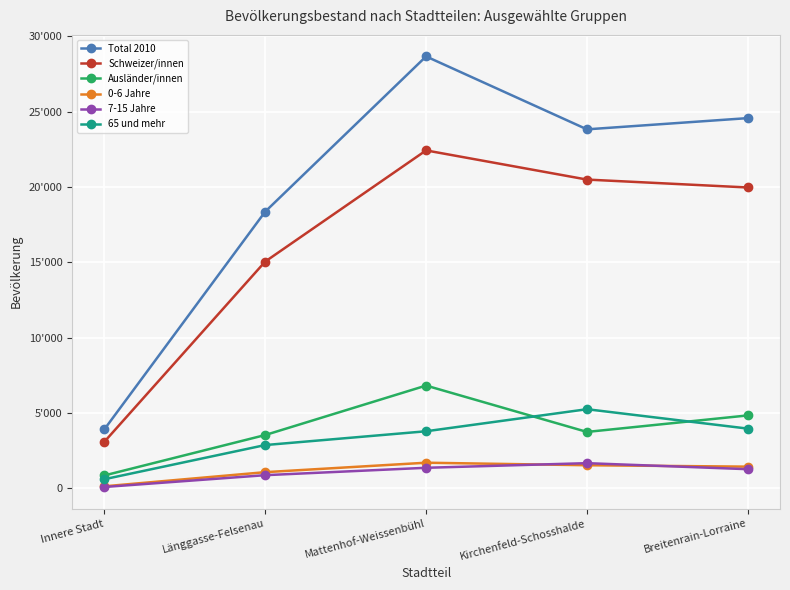

Reading right to left, transcribe all the data shown in this chart.

Total 2010: 24563	23818	28658	18355	3903
Schweizer/innen: 19959	20484	22420	15042	3078
Ausländer/innen: 4831	3735	6812	3529	846
0-6 Jahre: 1431	1524	1692	1065	126
7-15 Jahre: 1262	1662	1355	865	81
65 und mehr: 3955	5243	3779	2864	596